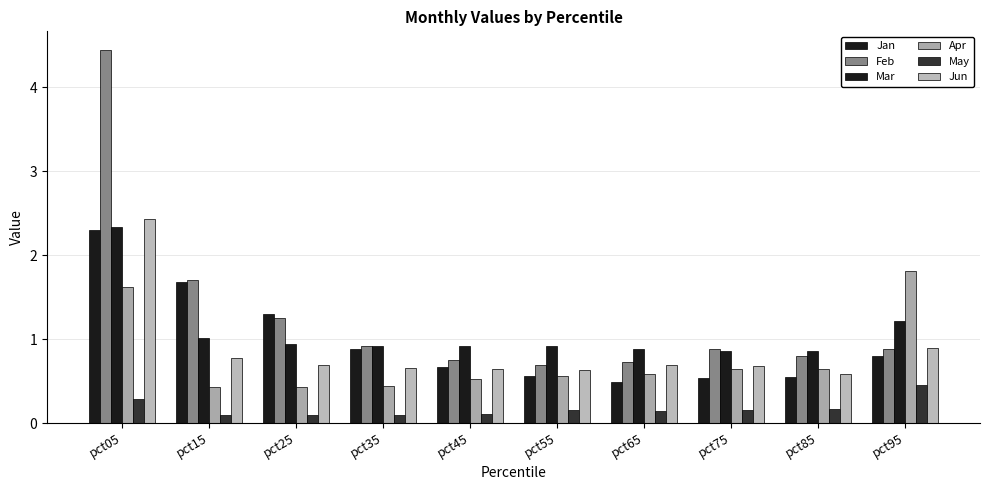

Reading left to right, transcribe all the data shown in this chart.

Jan: 2.3	1.7	1.3	0.9	0.7	0.6	0.5	0.5	0.5	0.8
Feb: 4.4	1.7	1.3	0.9	0.8	0.7	0.7	0.9	0.8	0.9
Mar: 2.3	1.0	0.9	0.9	0.9	0.9	0.9	0.9	0.9	1.2
Apr: 1.6	0.4	0.4	0.4	0.5	0.6	0.6	0.6	0.6	1.8
May: 0.3	0.1	0.1	0.1	0.1	0.2	0.1	0.2	0.2	0.5
Jun: 2.4	0.8	0.7	0.7	0.6	0.6	0.7	0.7	0.6	0.9